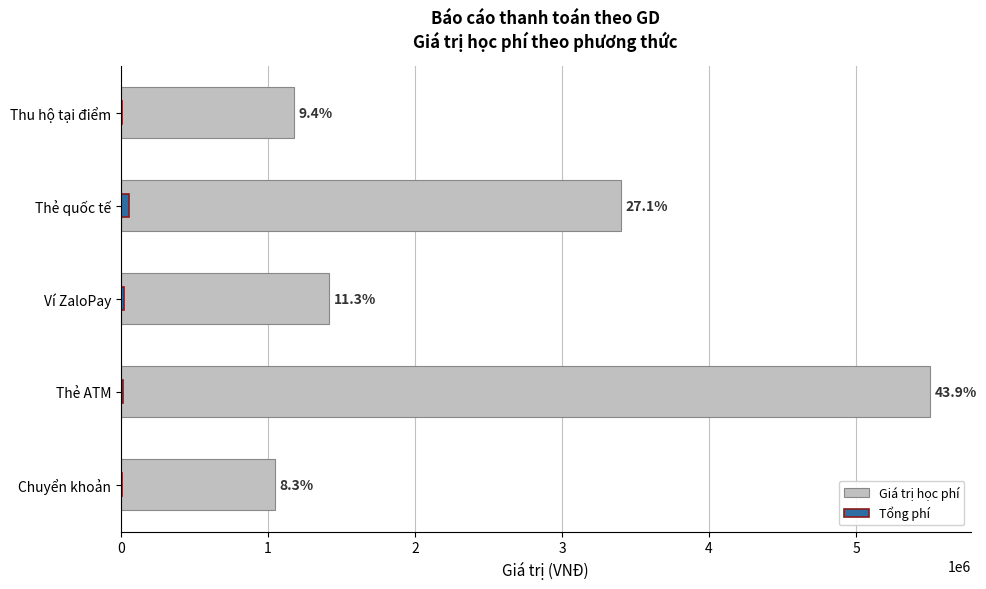

Are the bars horizontal?

Yes